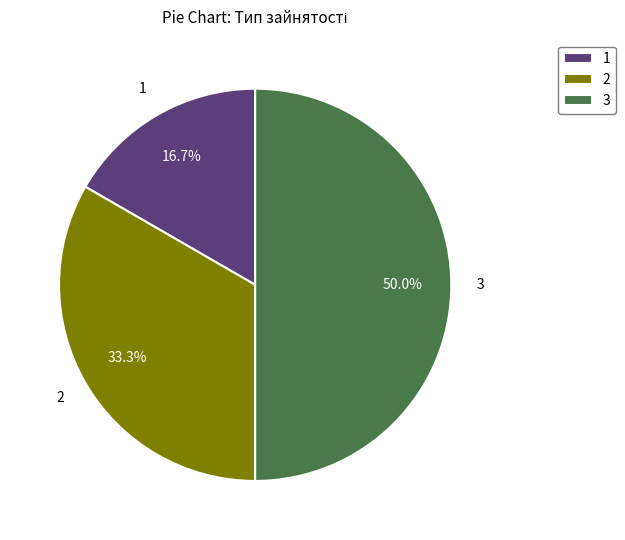

Which slice is the smallest?

1